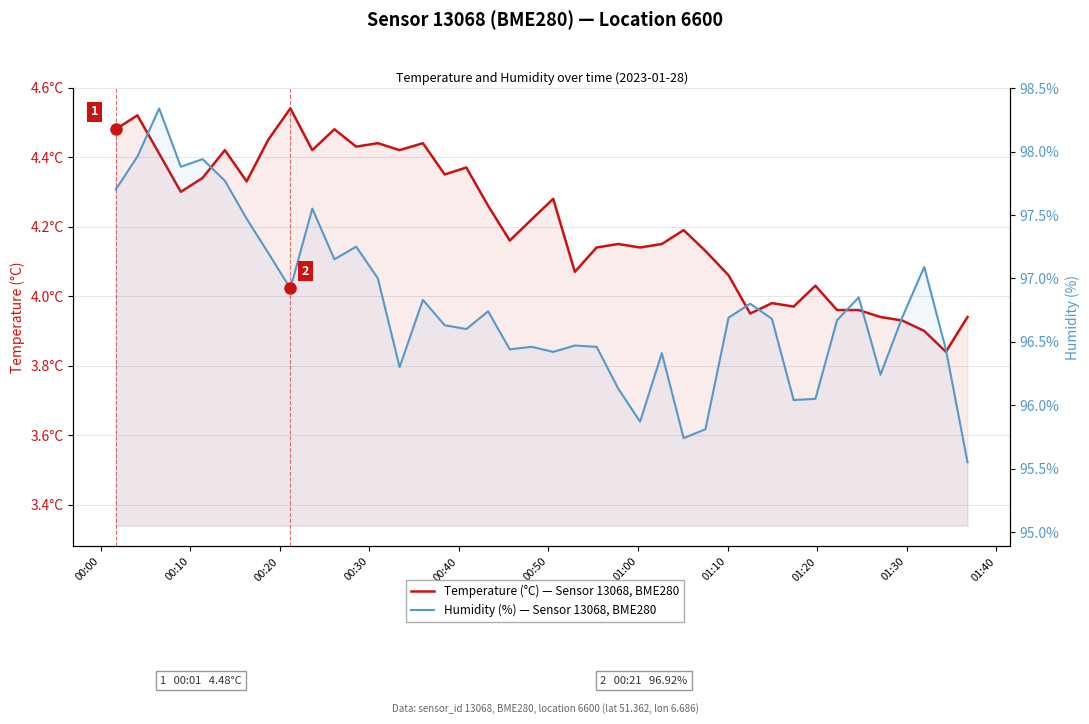

The Humidity (%) — Sensor 13068, BME280 series shows 158.7 at 01:10. True or false?

False